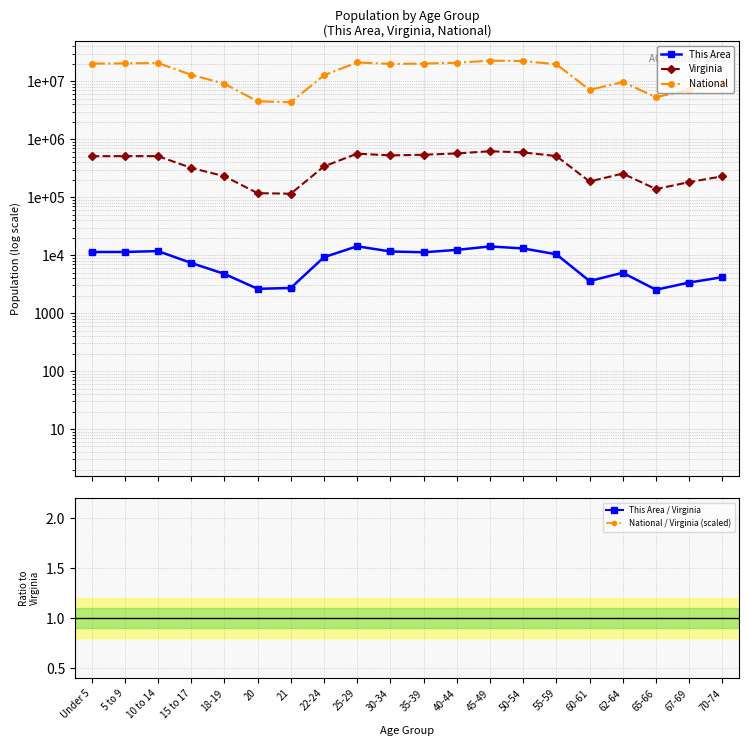

True or false: National and This Area / Virginia cross at least once.

False